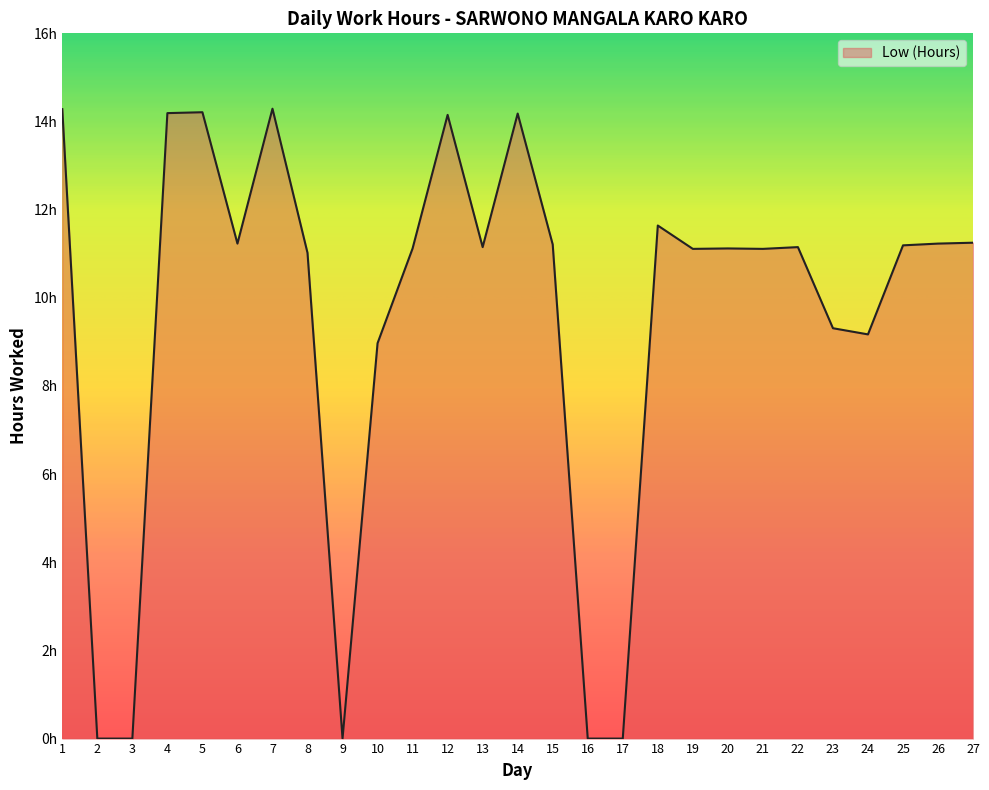

What is the change in value from 1 to 25?

-3.1